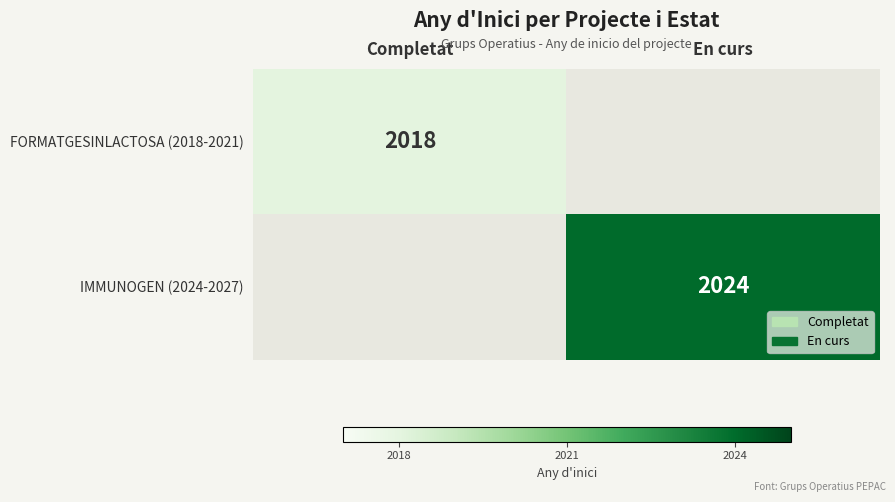

True or false: IMMUNOGEN (2024-2027) has a value of 2024 at En curs.

True